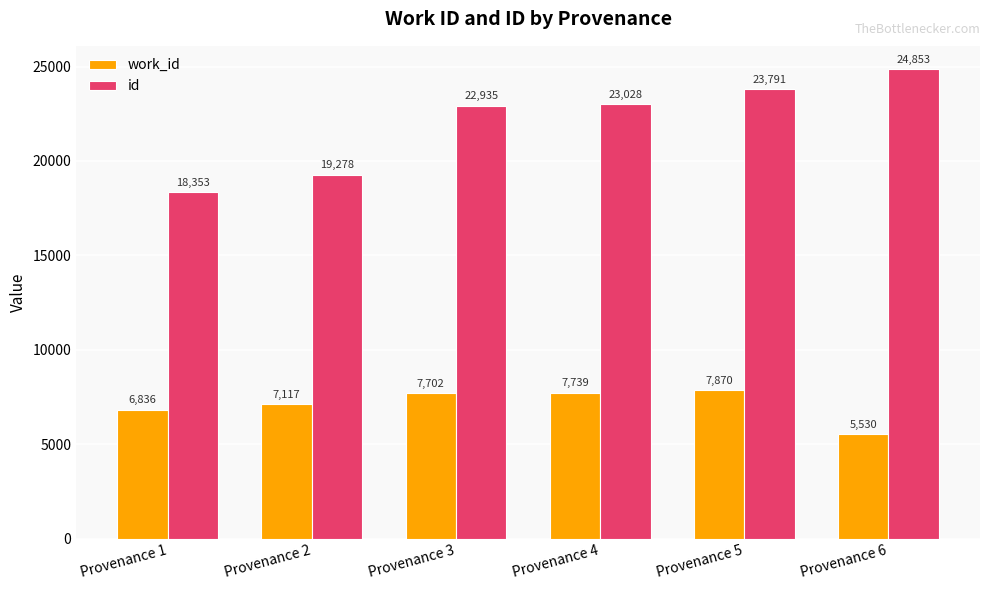

What is the difference between the maximum and minimum values in the id series?

6500